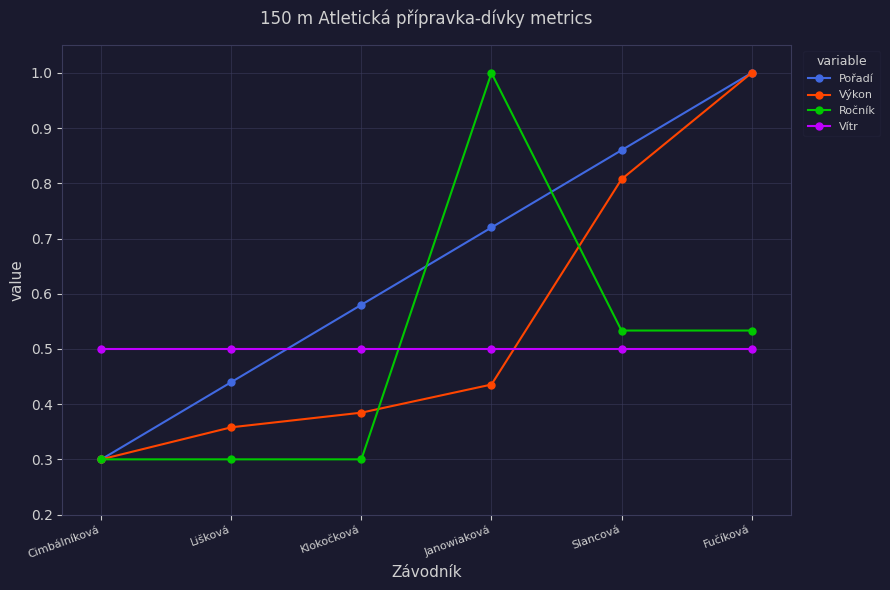

True or false: Ročník has a value of 0.5 at Lišková.

False